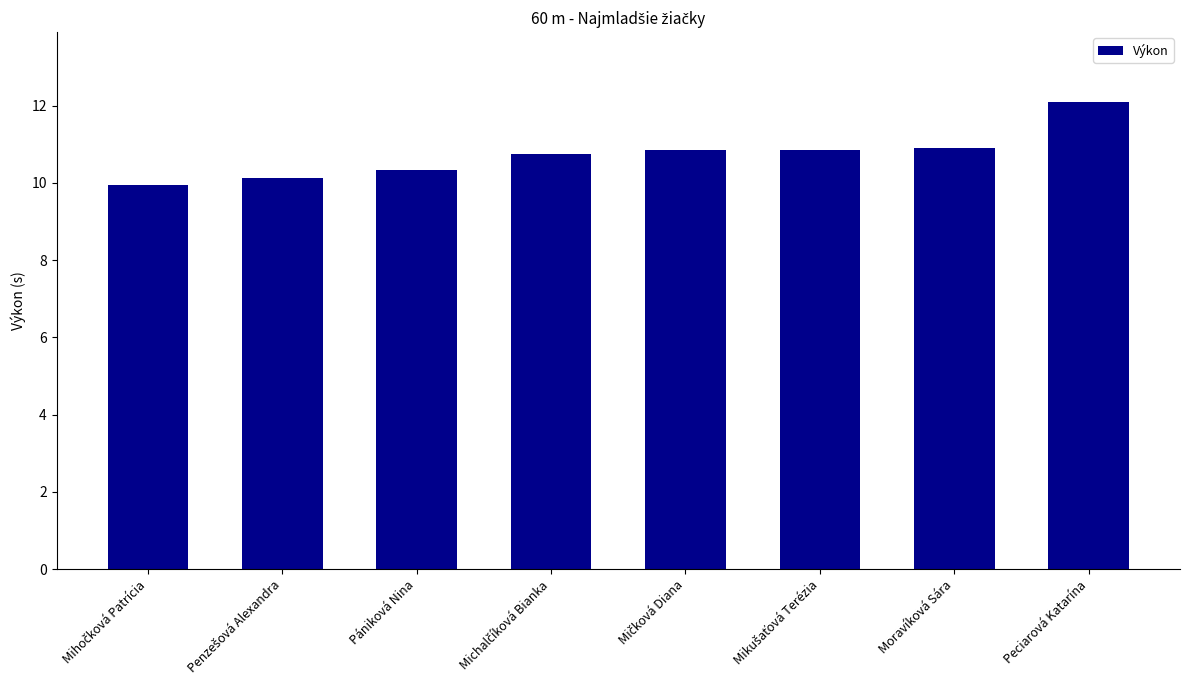

Count the number of values greater than 10.

7